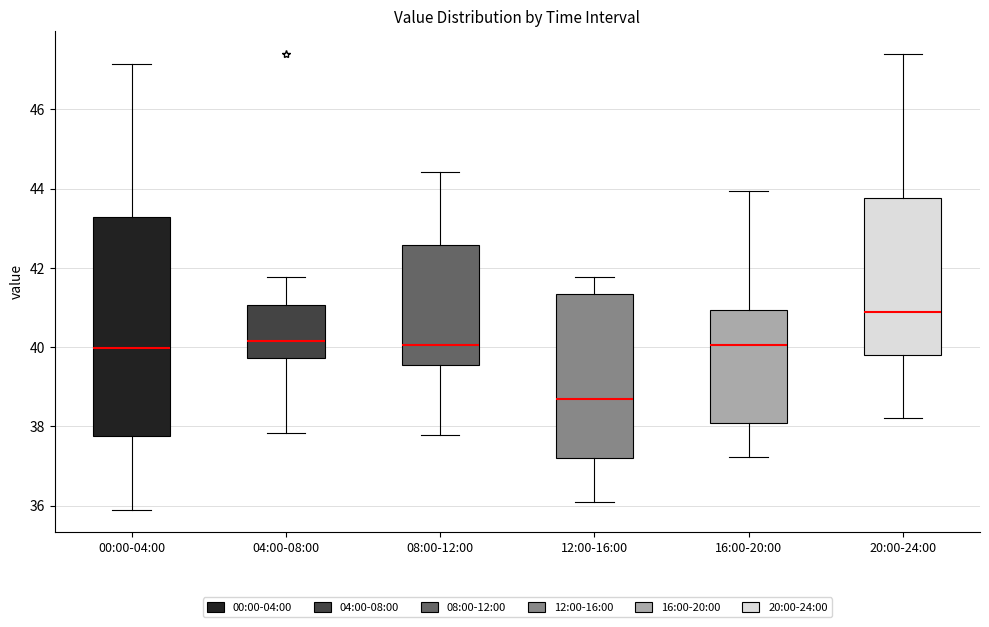

Which box's median line is the highest?

20:00-24:00